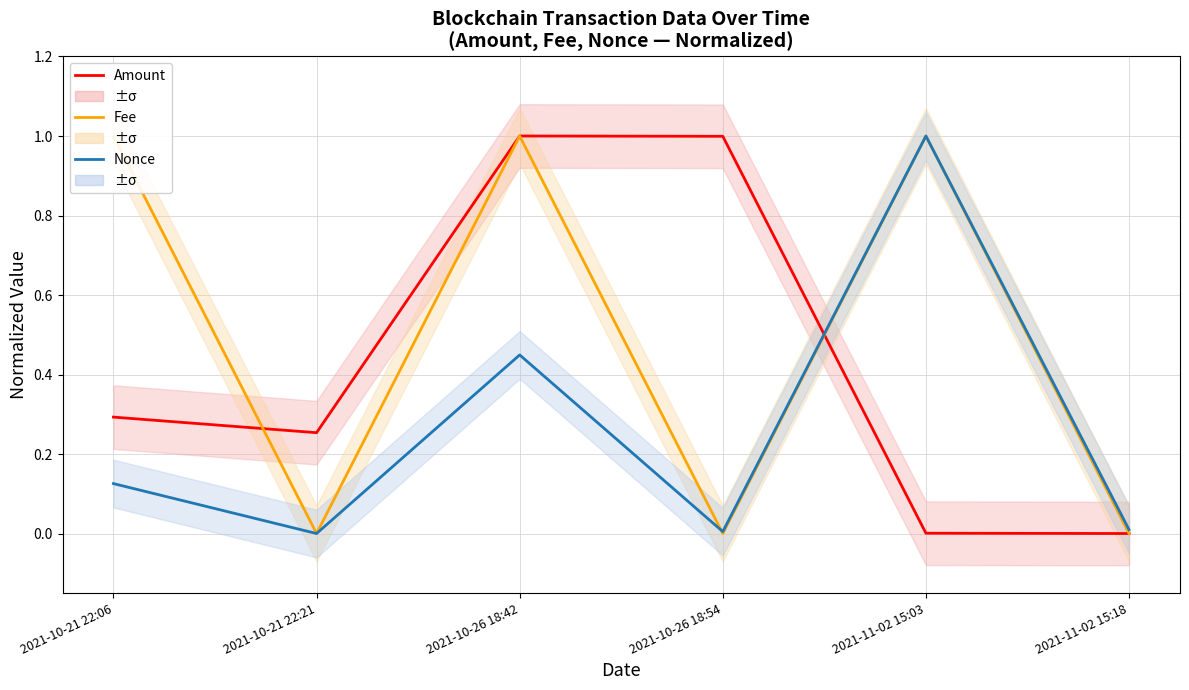

How many interior local valleys does the Fee series have?

2